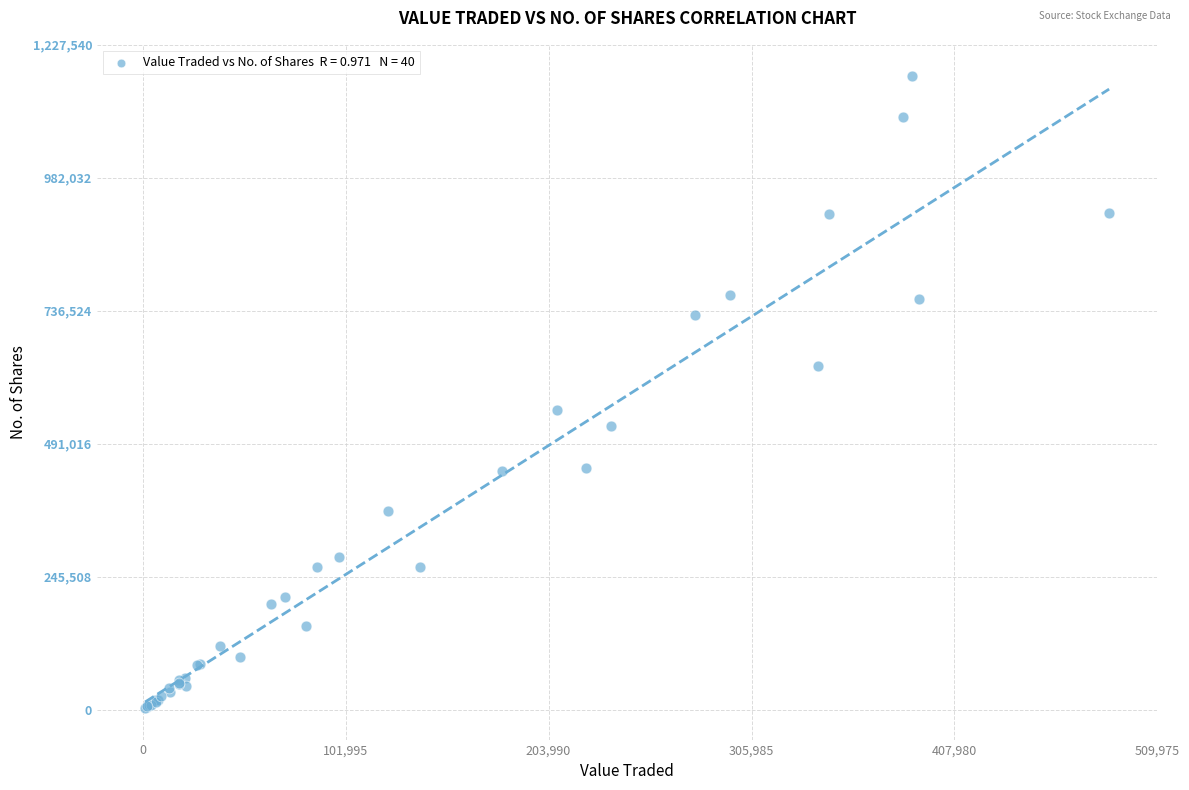

What Y value in the scatter plot is closest to 586142?

552999